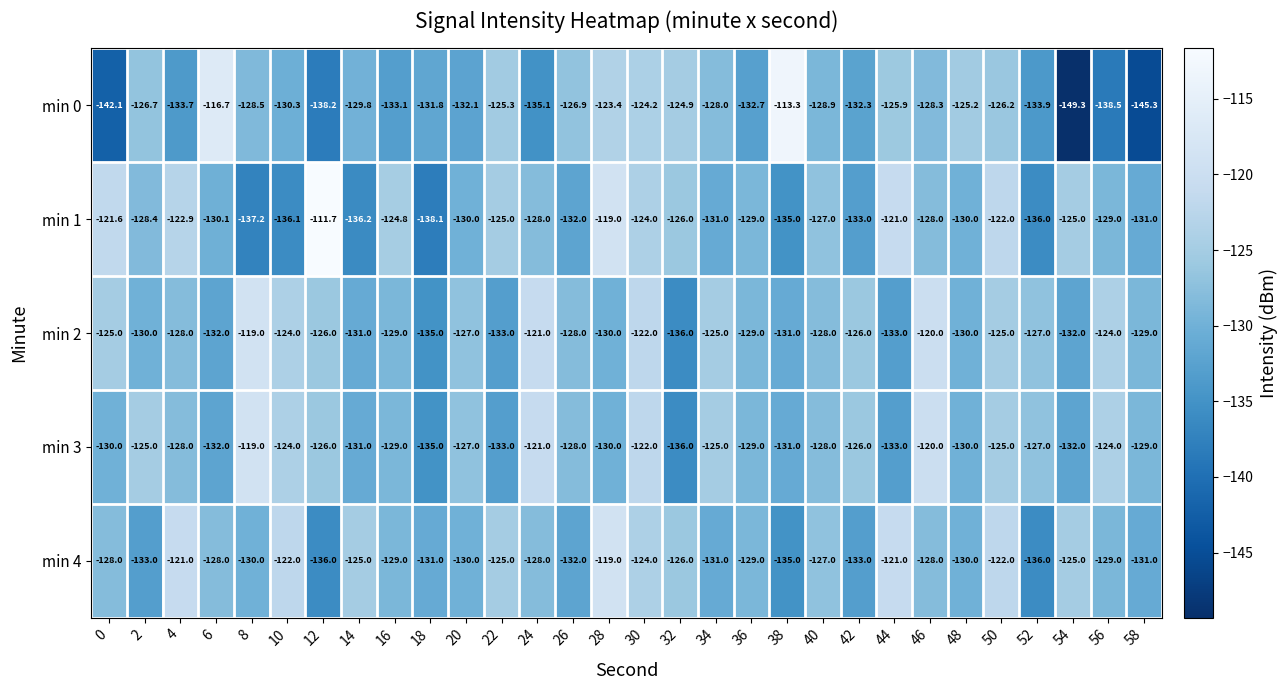

True or false: min 4 has a value of -89.9 at 52.

False